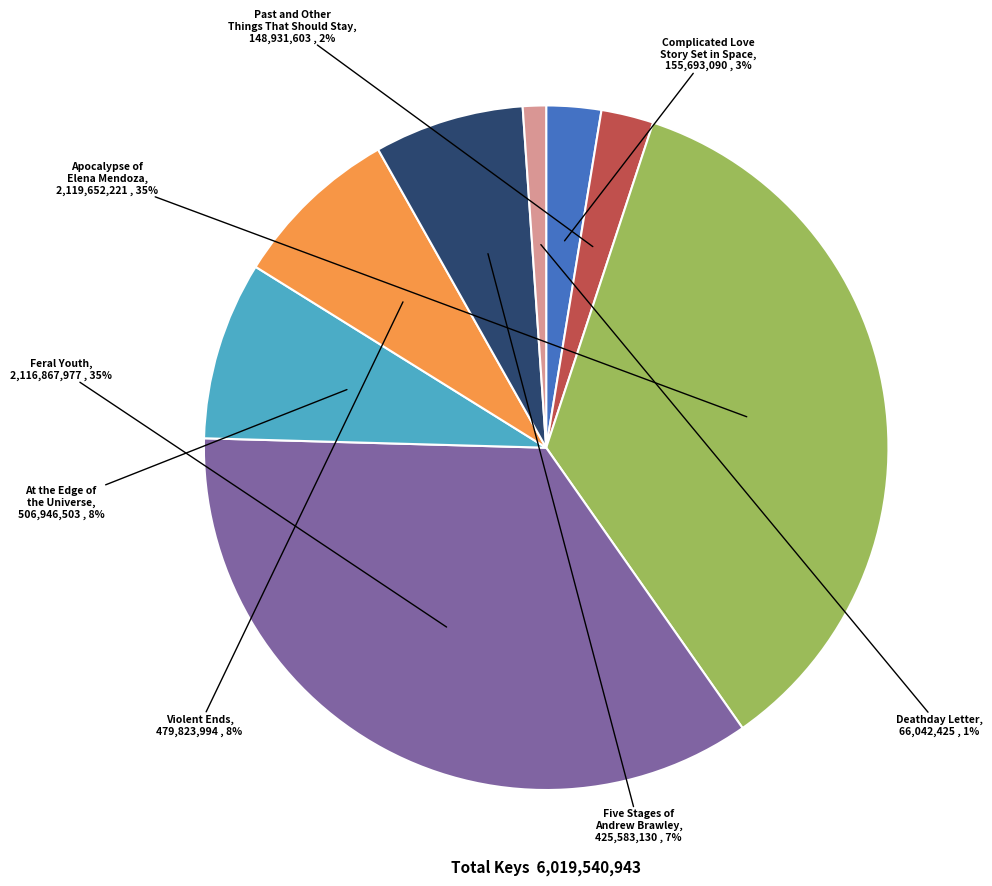

What is the smallest slice in the pie chart?

Deathday Letter